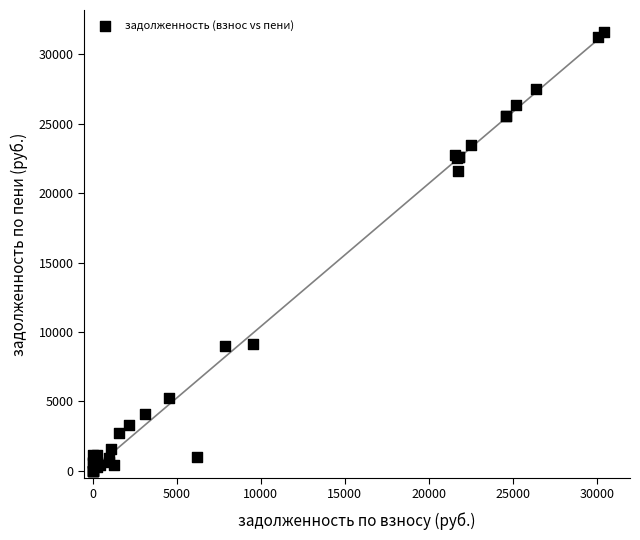

What Y value in the scatter plot is closest to 15802?

21566.2